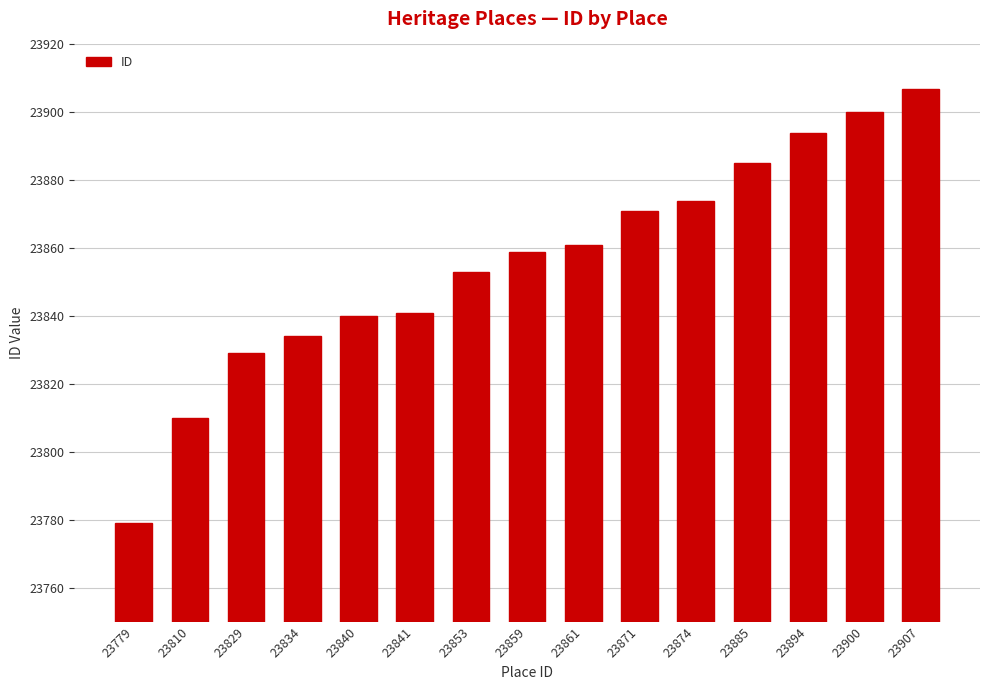

How many bars are there in total?

15